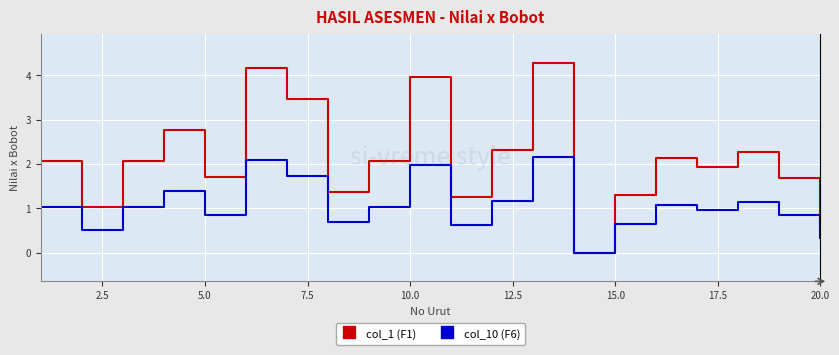

True or false: col_10 (F6) has more than 0 interior local peaks.

True